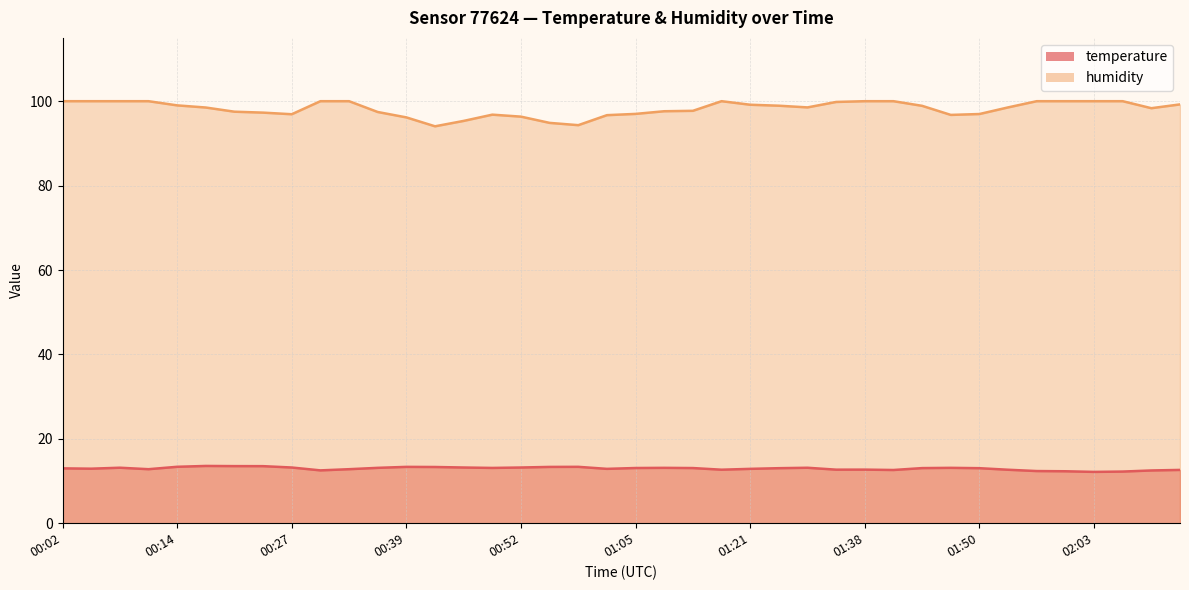

The humidity series shows 34.4 at 01:11. True or false?

False